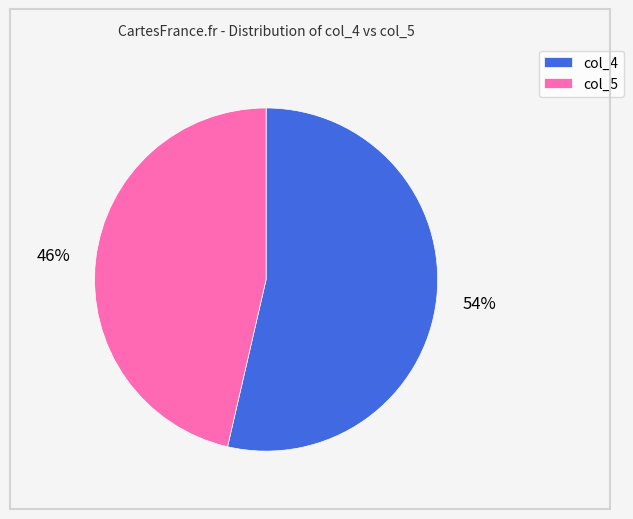

Is there any slice that represents more than half of the pie?

Yes